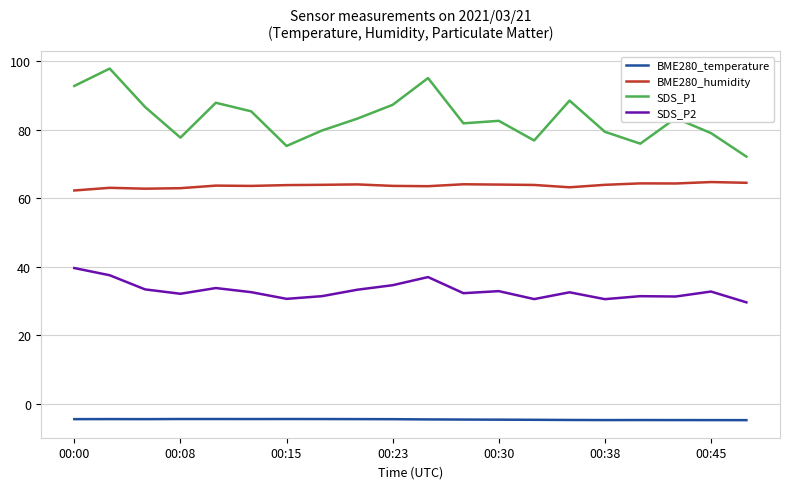

Which series has the largest total across all categories?

SDS_P1